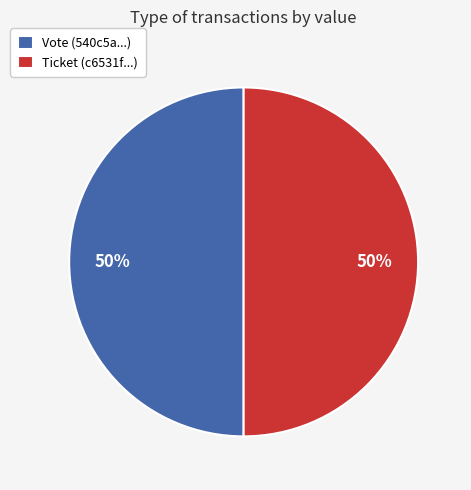

Count the number of slices in the pie.

2